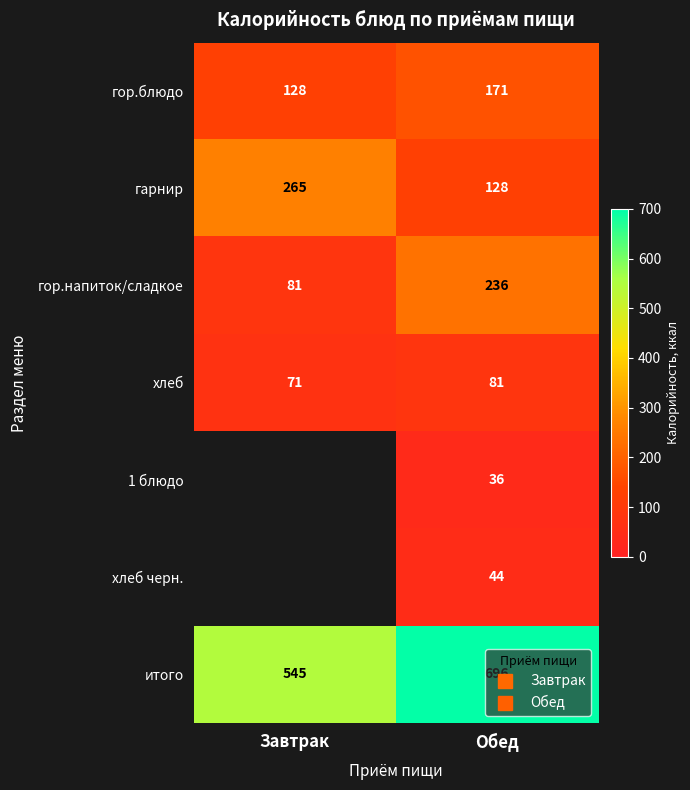

What is the difference between the итого values at Завтрак and Обед?

151.0